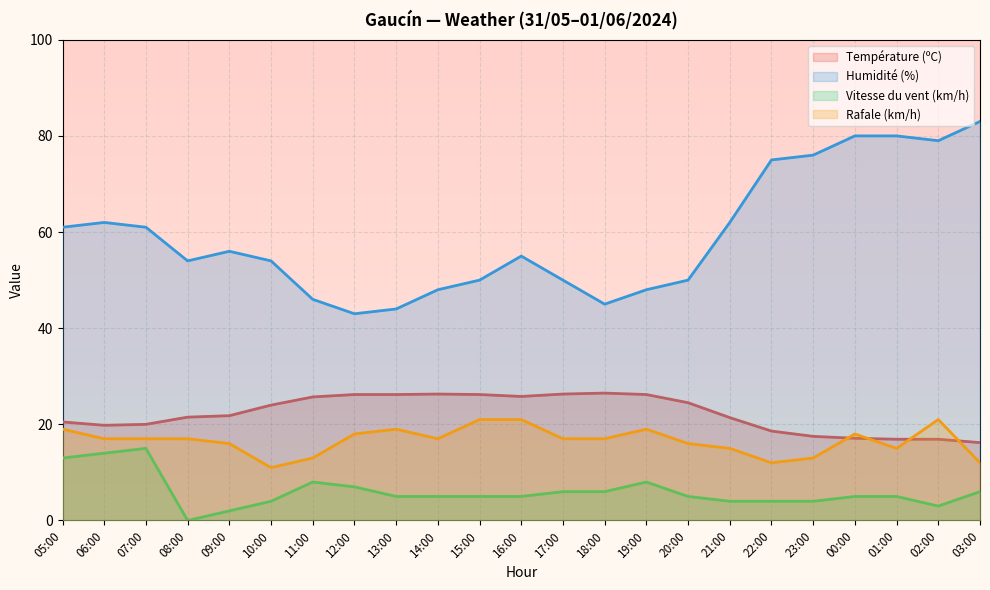

The value of Température (ºC) at 14:00 is 26.3. True or false?

True